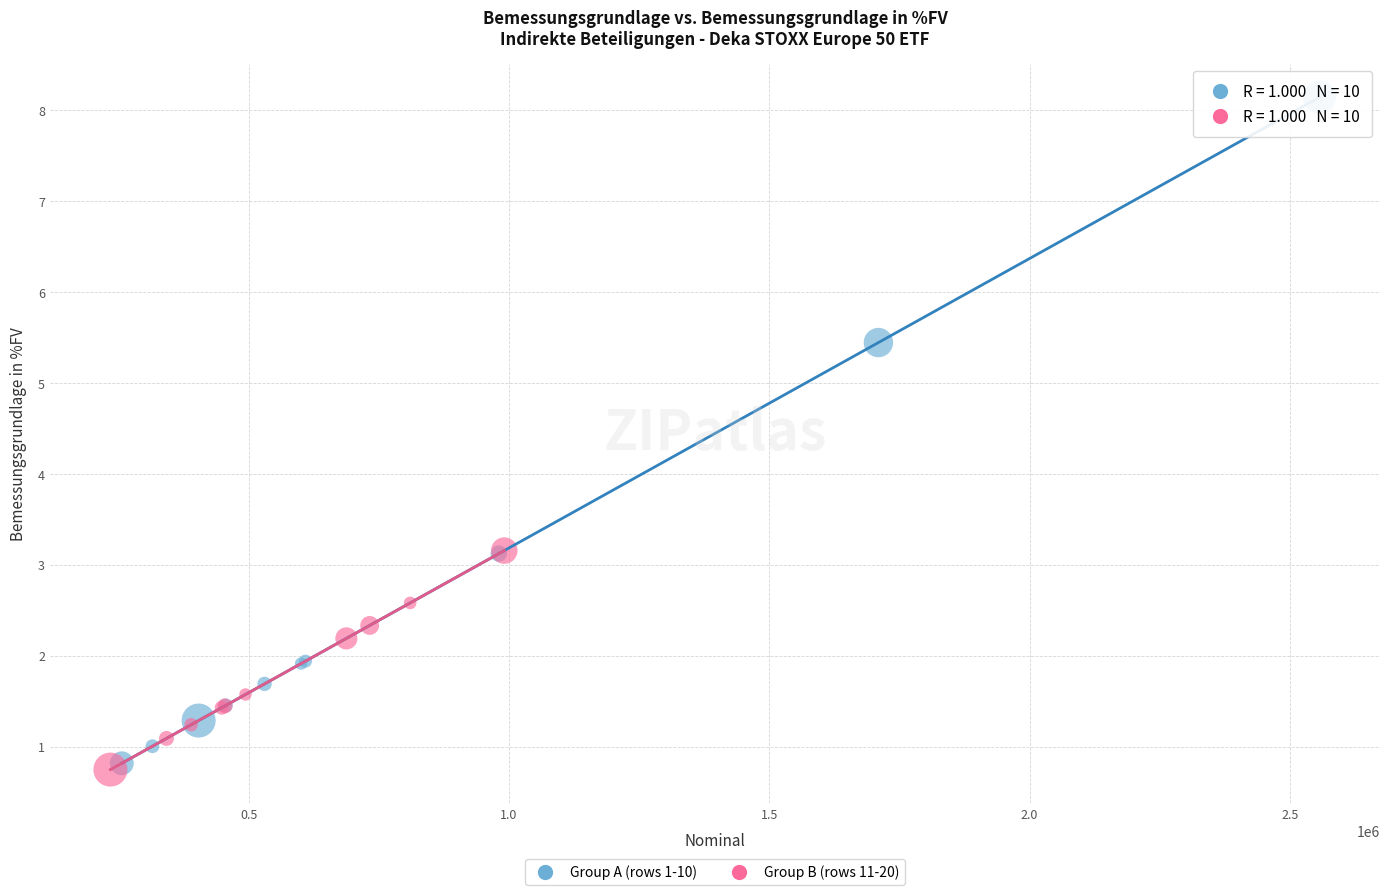

Which series contains the highest Y value?

Group A (rows 1-10)